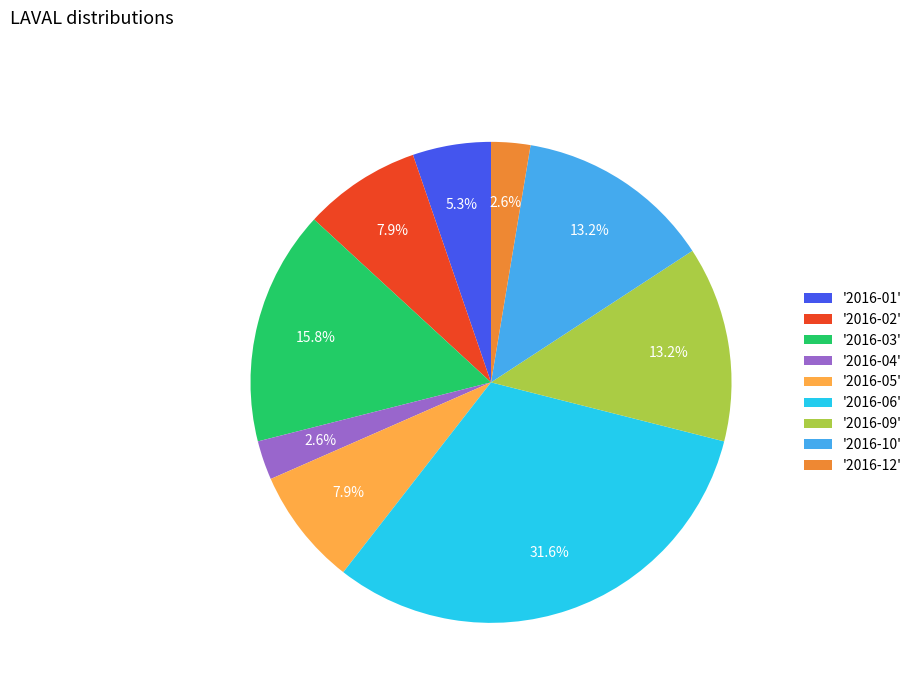

What percentage do '2016-01' and '2016-04' together represent?

7.9%